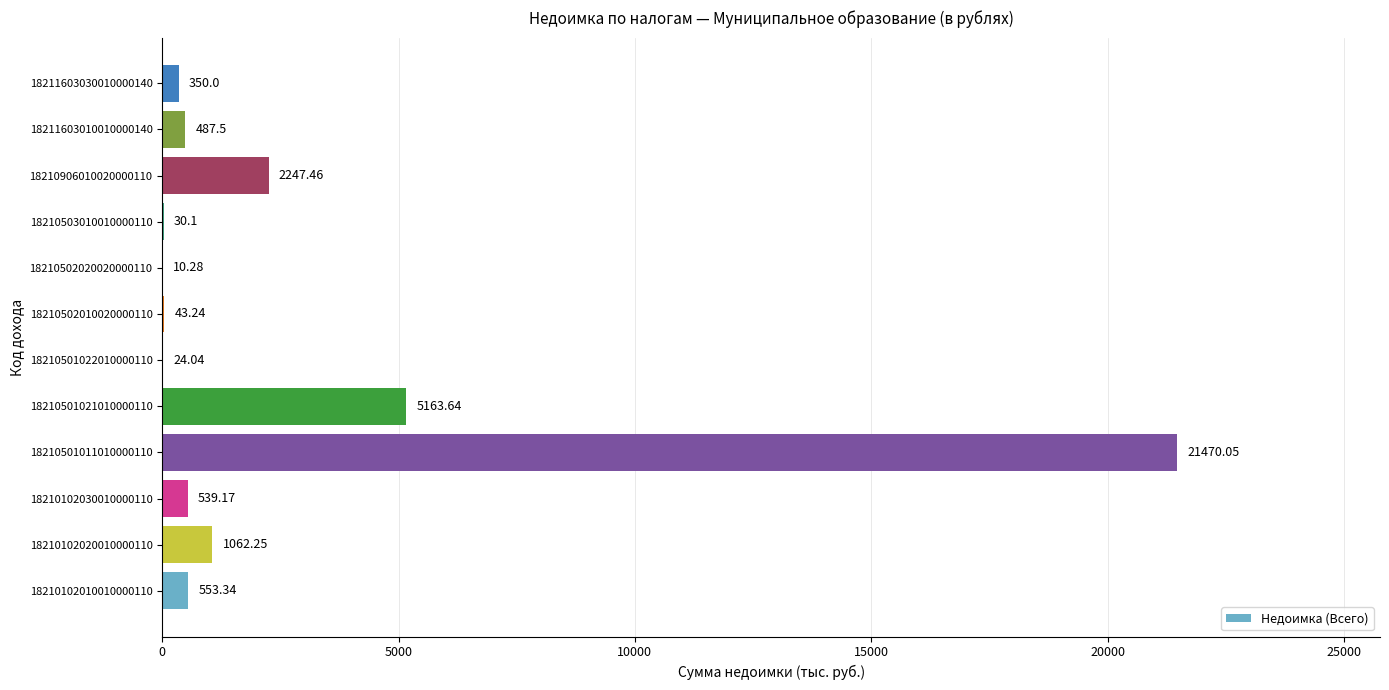

What is the change in value from 18210102010010000110 to 18211603010010000140?

-65.8